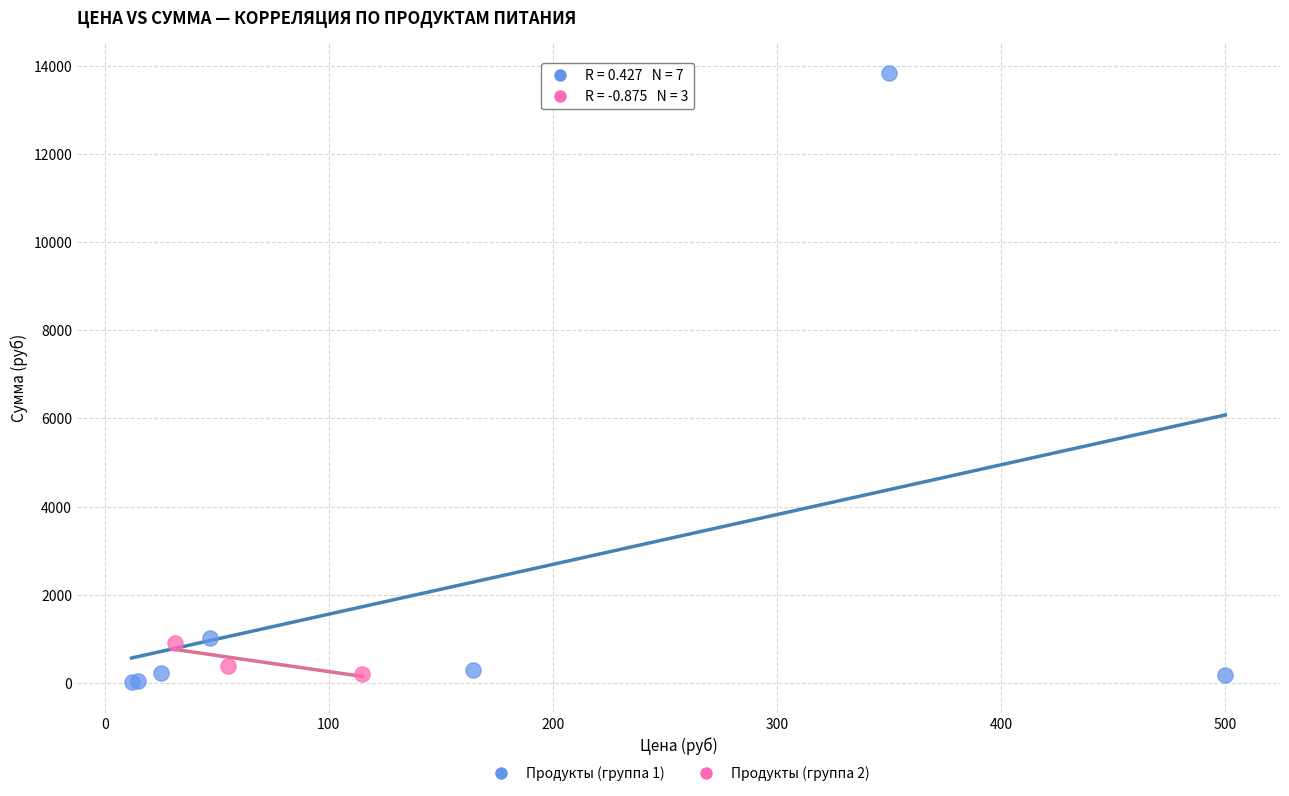

Which series has the widest spread of Y values?

Продукты (группа 1)